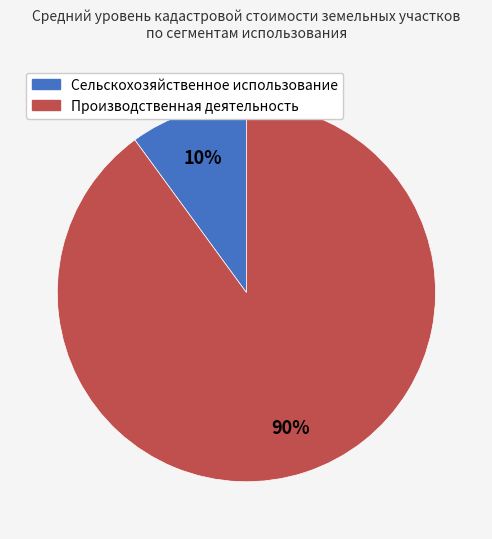

Between Сельскохозяйственное использование and Производственная деятельность, which is larger?

Производственная деятельность